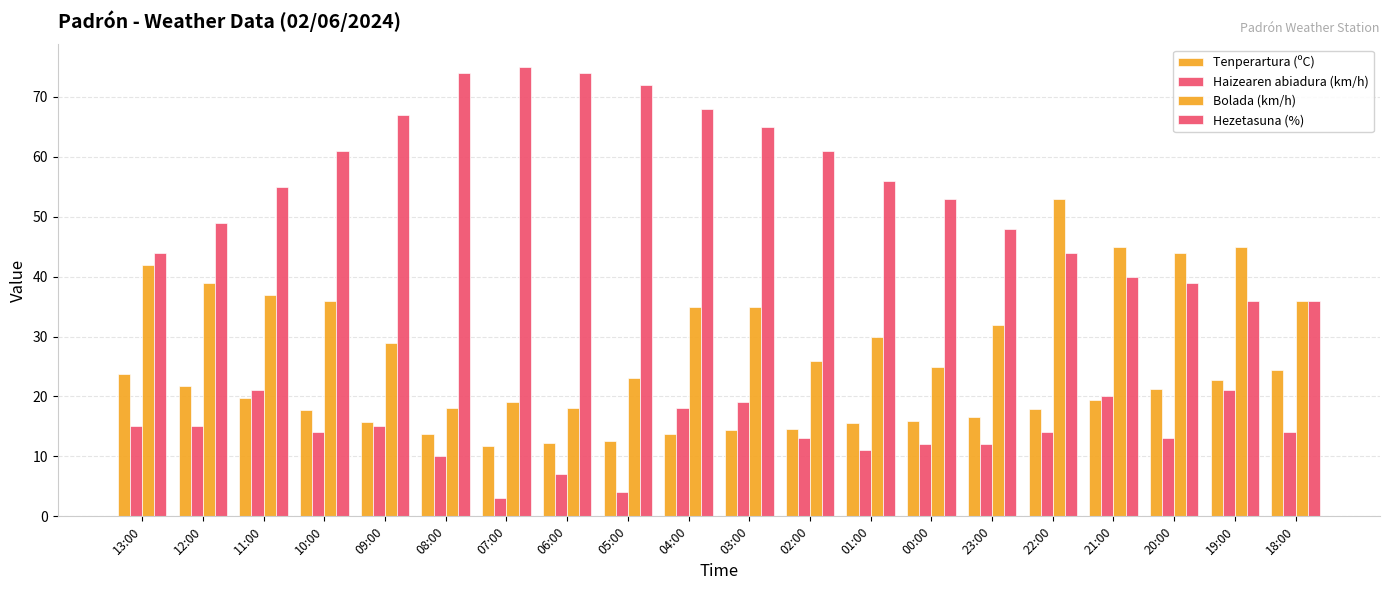

Count the number of categories in the chart.

20